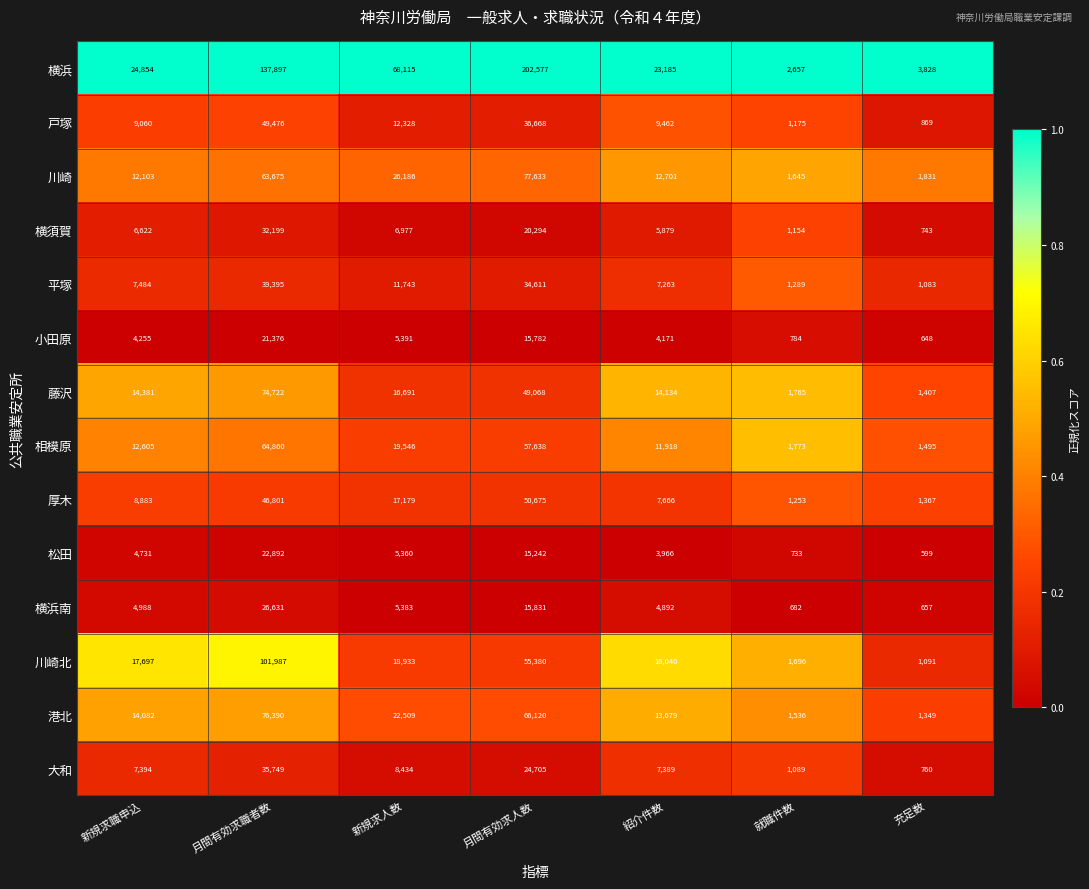

What is the total value across all series at 新規求職申込?

149139